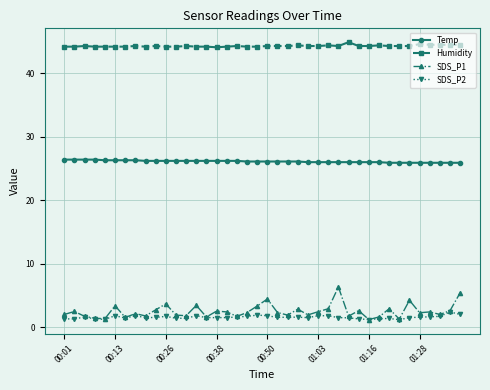

True or false: Temp and Humidity intersect in this chart.

False